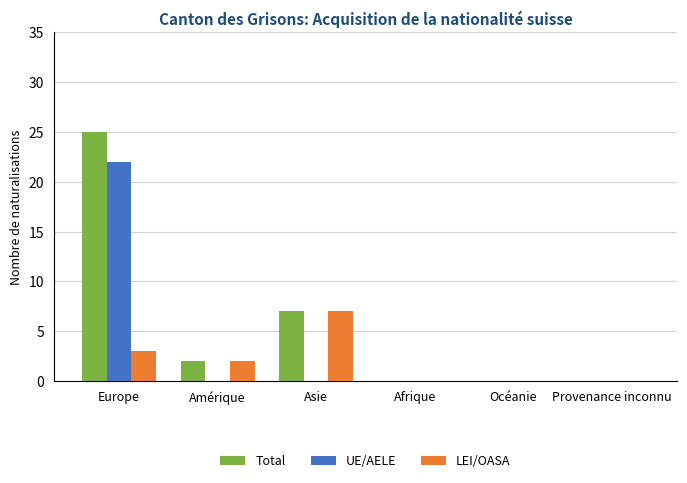

The value of Total at Océanie is -17. True or false?

False